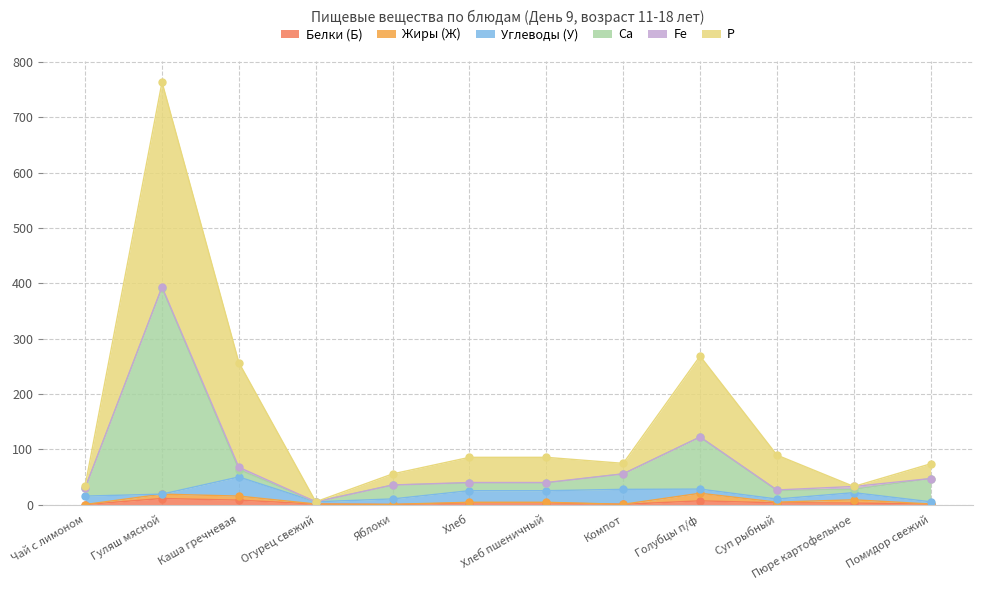

What is the difference between the maximum and minimum values in the Ca series?

387.2